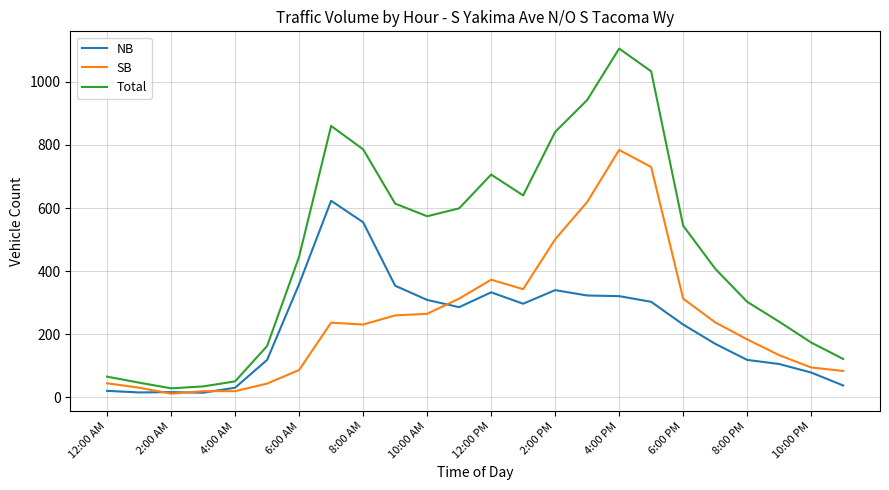

Rank the series by their maximum value, from lowest to highest.

NB, SB, Total